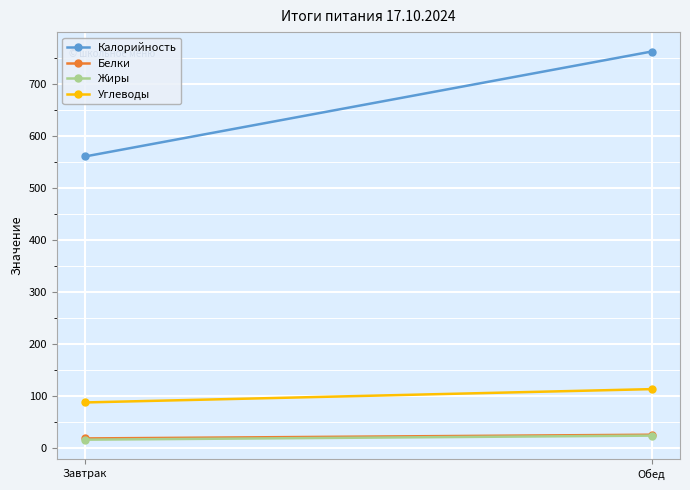

What are all the series names shown in the legend?

Калорийность, Белки, Жиры, Углеводы